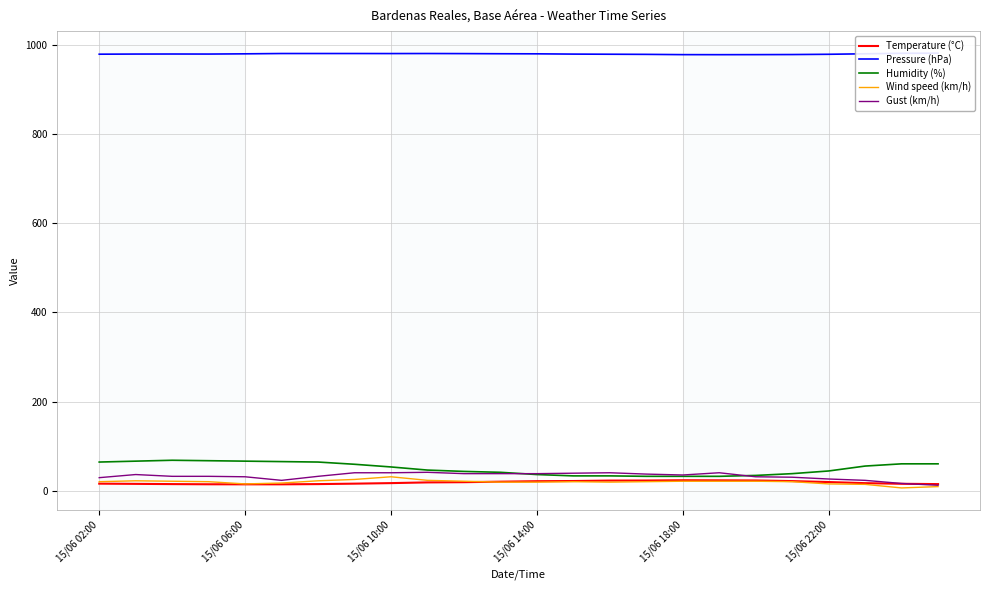

Is it true that Temperature (°C) equals 20.2 at 15/06 22:00?

True